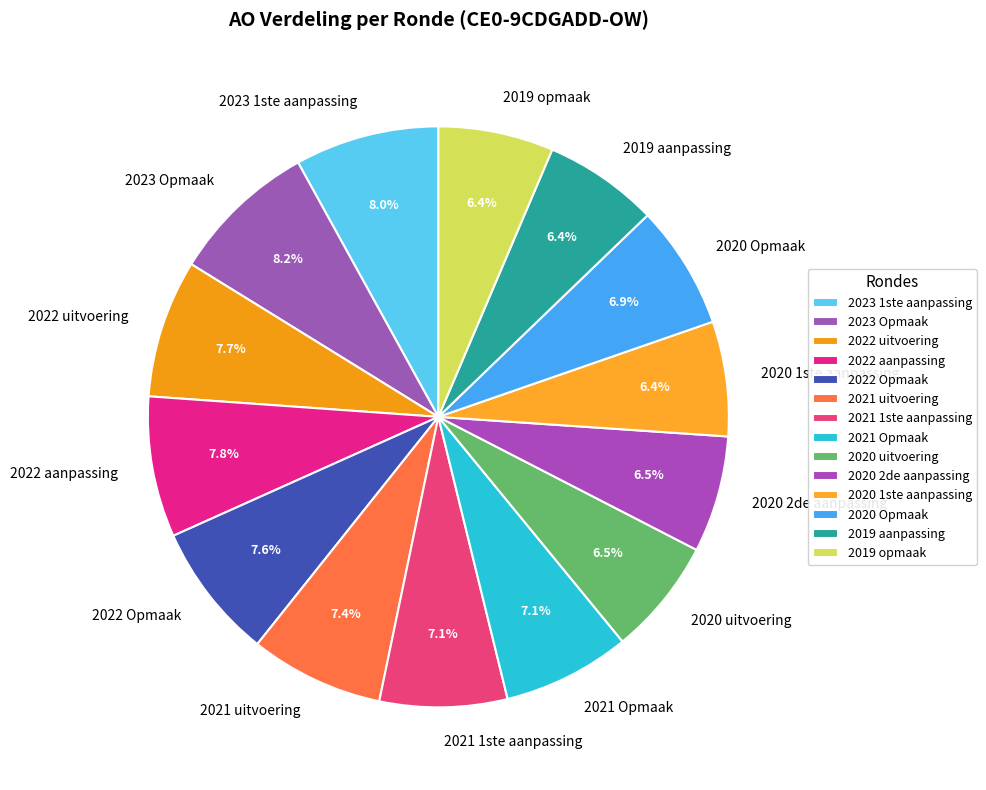

To the nearest percent, what is the difference between the largest and smallest slice percentages?

2%